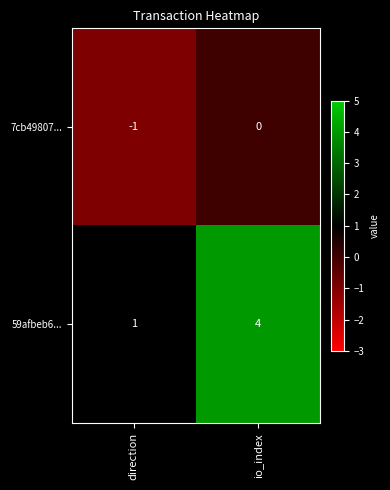

Is the value of 59afbeb6... at io_index greater than the value of 7cb49807... at direction?

Yes